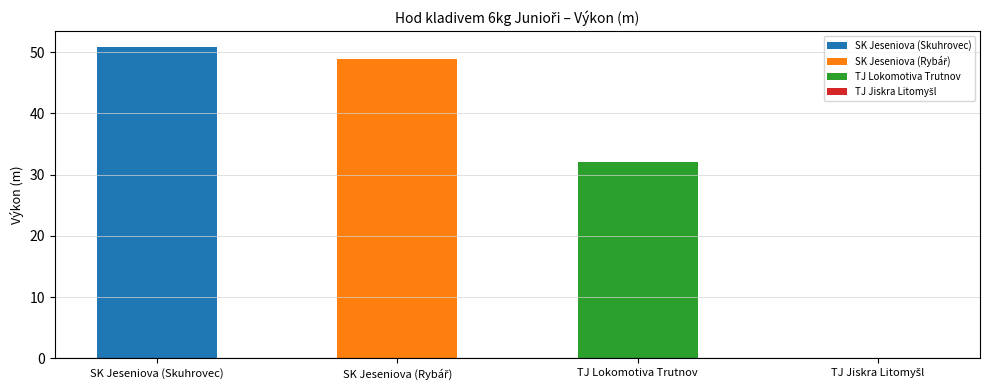

The chart shows a value of 33.2 at TJ Jiskra Litomyšl. True or false?

False